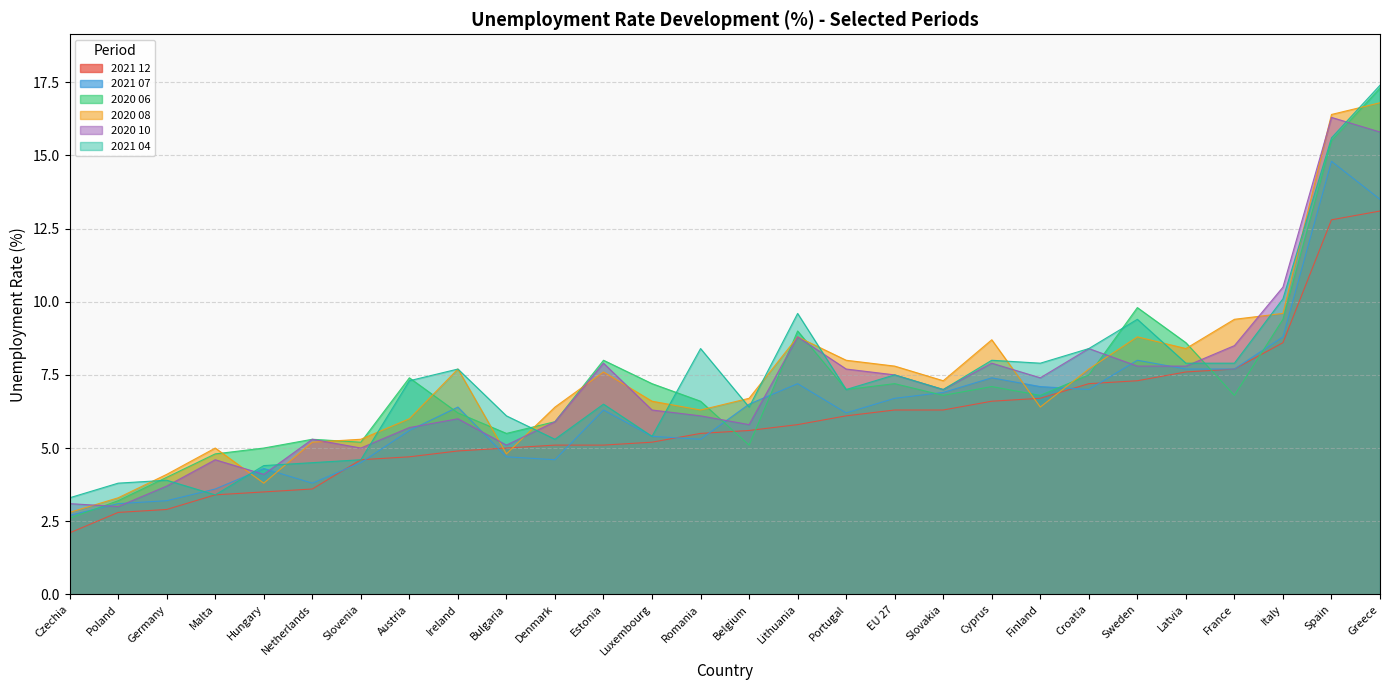

What is the greatest value displayed?

17.4